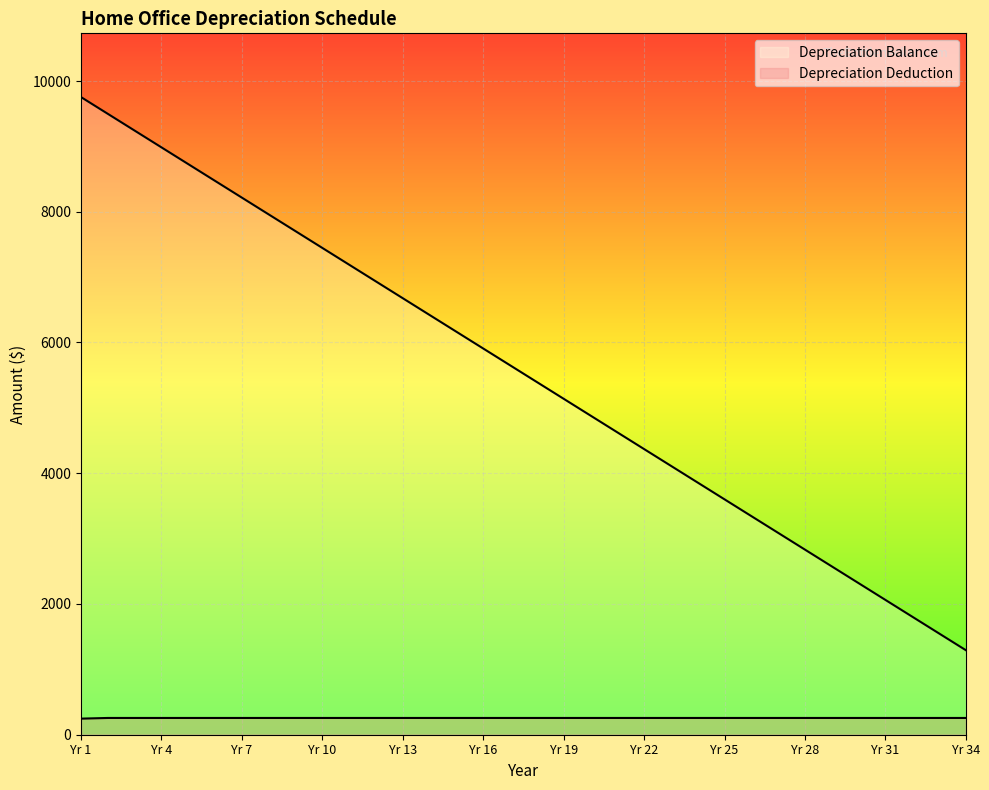

At which label does Depreciation Deduction first exceed 256?

Yr 2